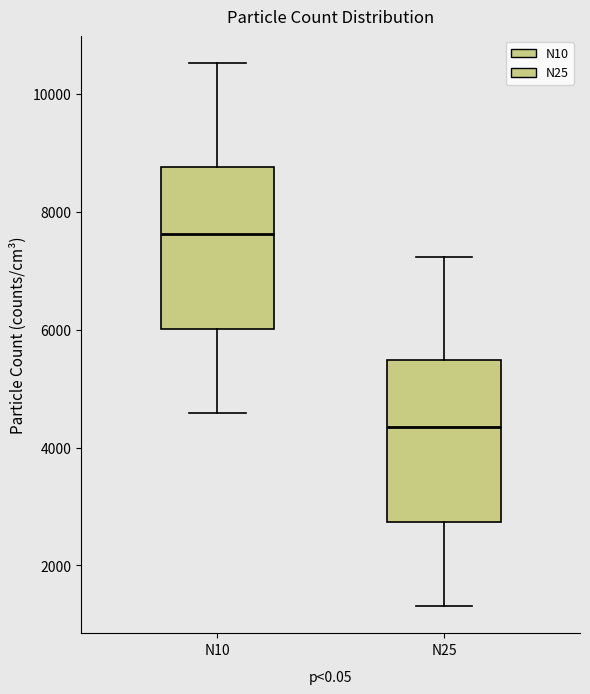

Reading left to right, transcribe this box plot: for each box, give where its median line is, the range the box spans, and where its two whiskers end, as read against the y-axis. The values are not printed on the chart, so give them approximately, as read against the axis.

N10: median 7600, box 6000 to 8800, whiskers 4600 to 10600
N25: median 4400, box 2800 to 5400, whiskers 1400 to 7200